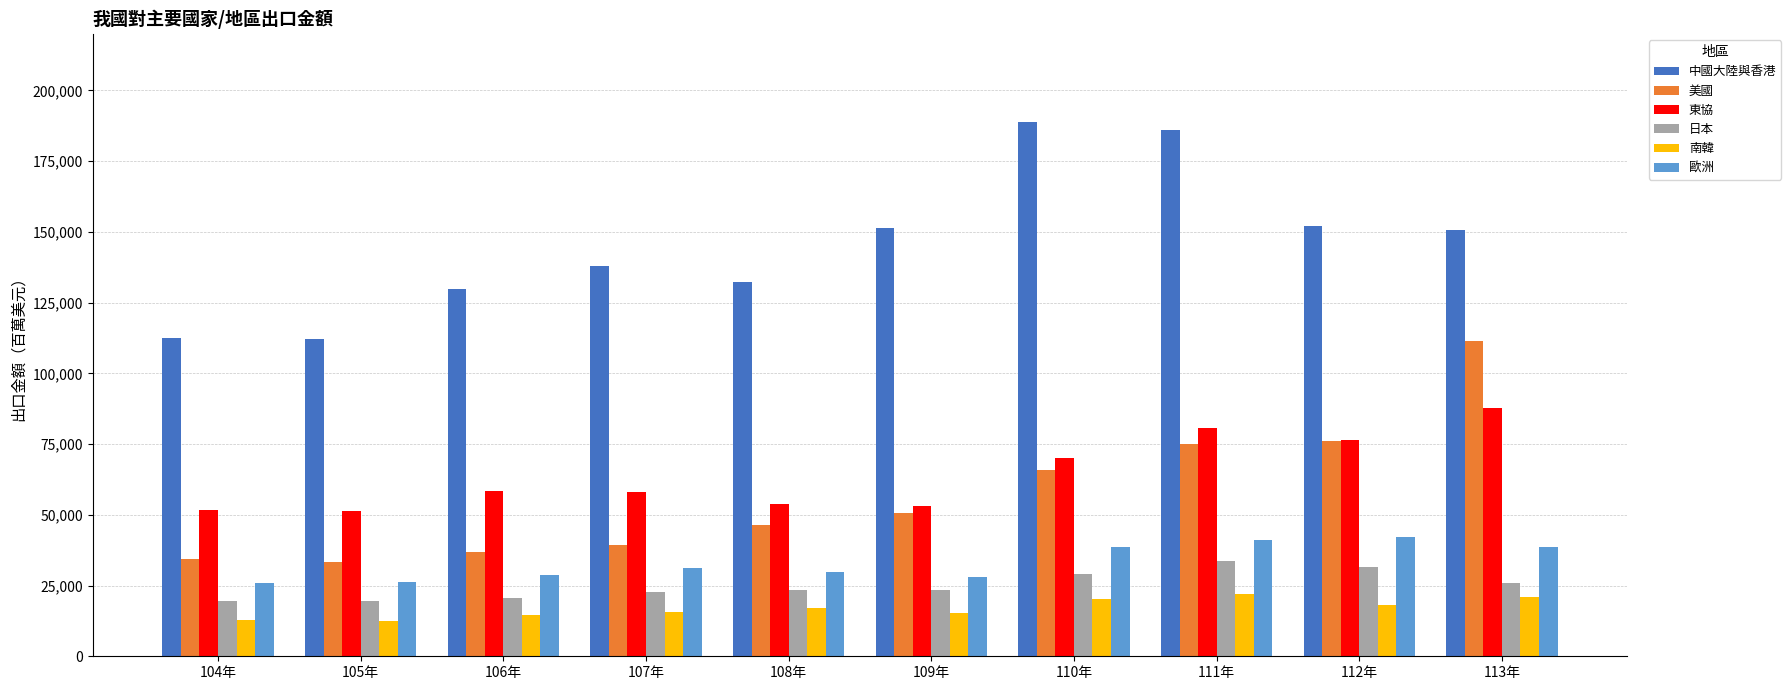

What is the label of the 3rd bar from the left?

106年